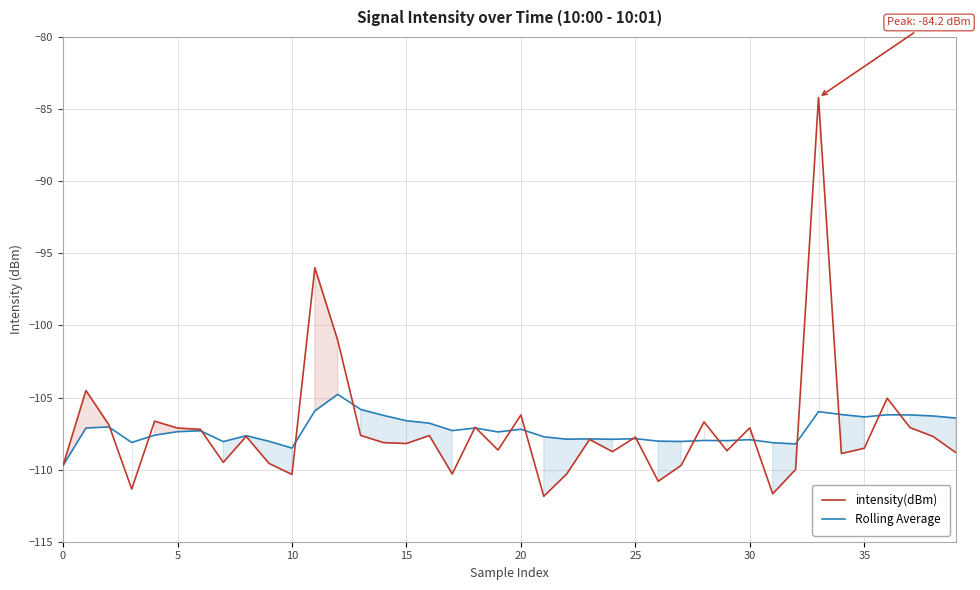

At which label does intensity(dBm) reach its minimum?

21